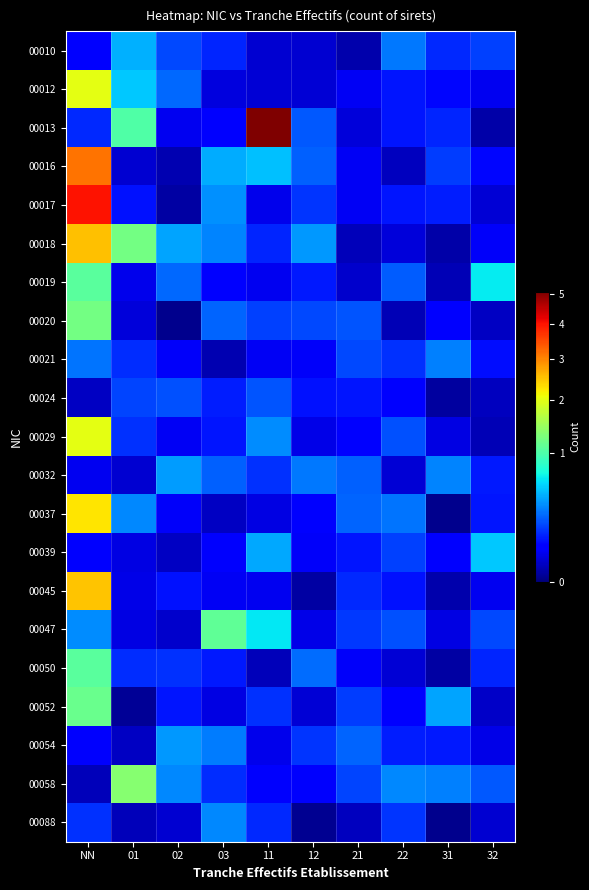

Which series has the largest total across all categories?

00013